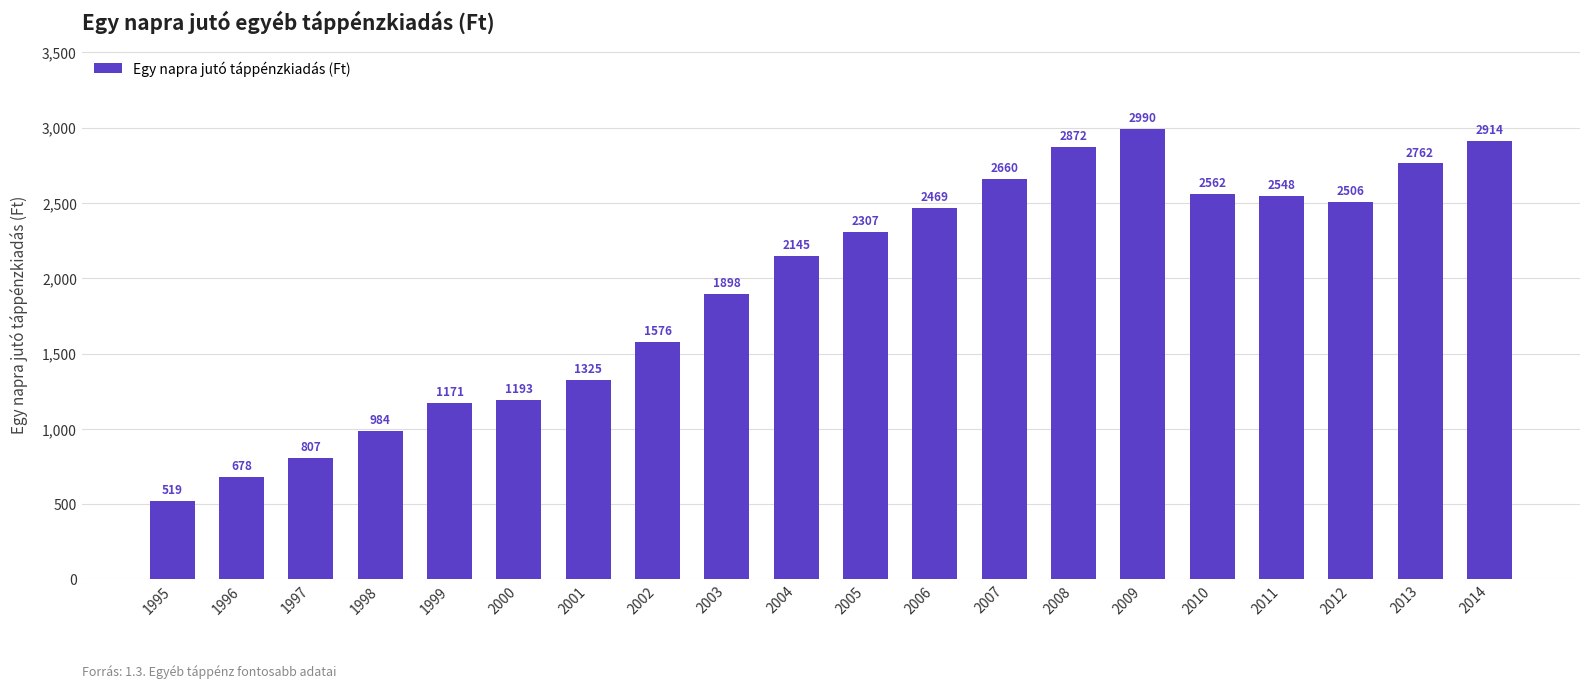

What is the average value?

1944.3